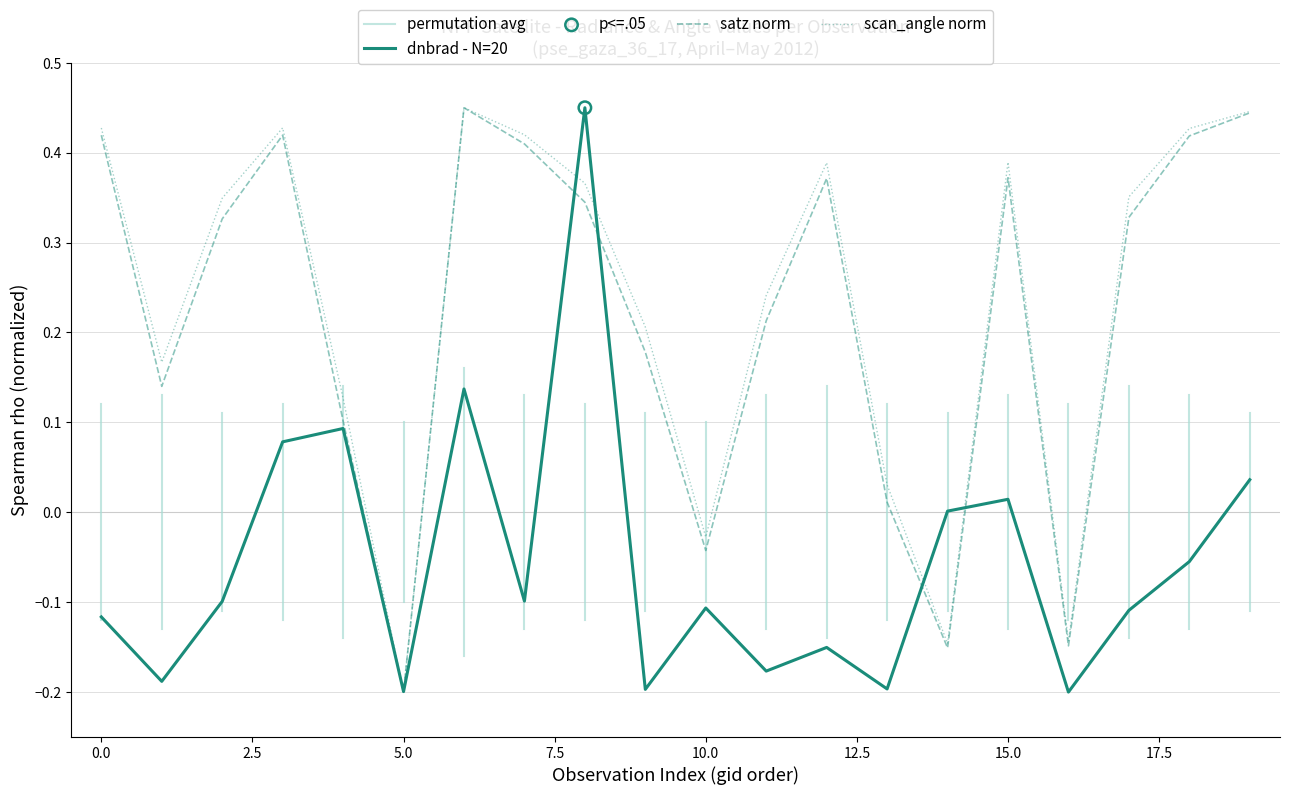

Is the value of satz at 10.0 greater than the value of dnbrad at 15.0?

No